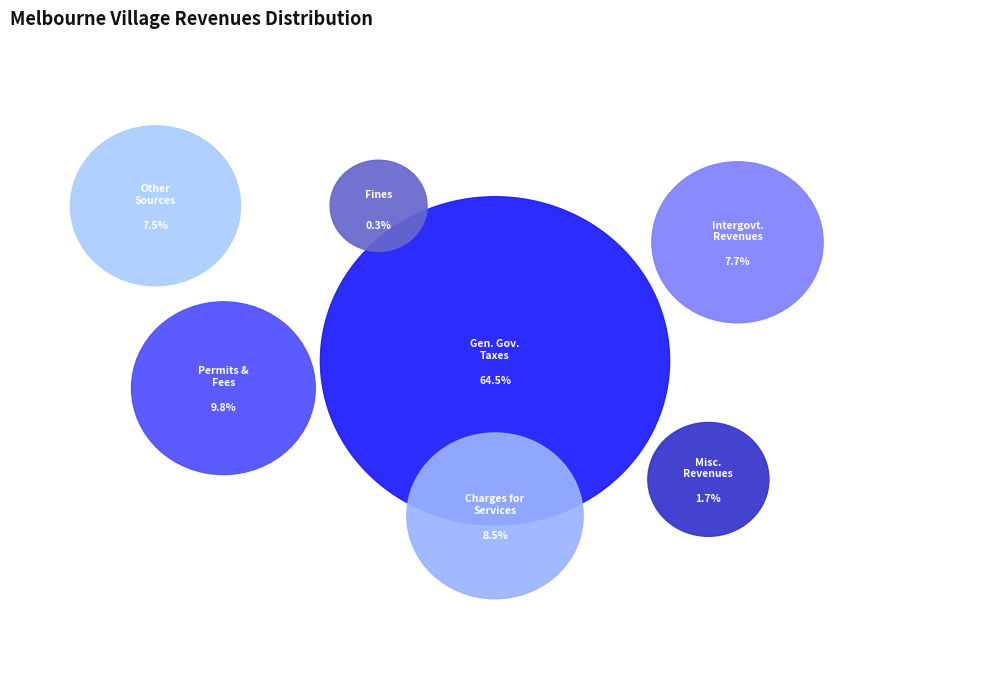

To the nearest percent, what is the difference between the Judgments, Fines, and Forfeits and Intergovernmental Revenues slice percentages?

7%